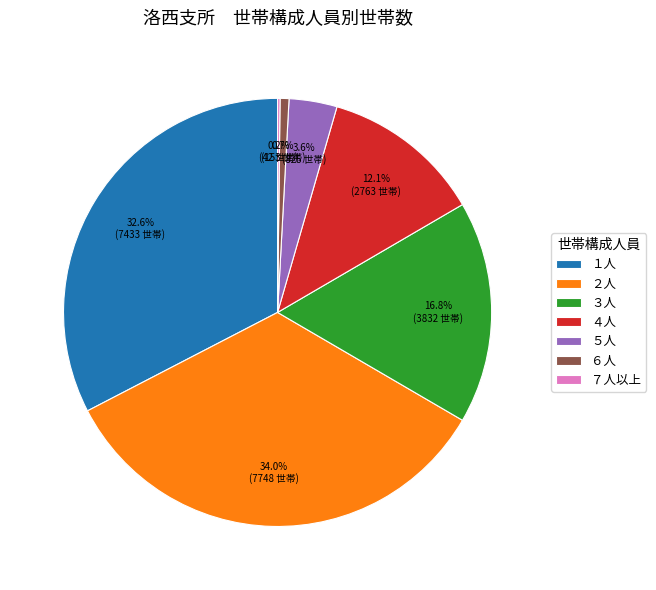

Is ４人 the majority of the pie?

No